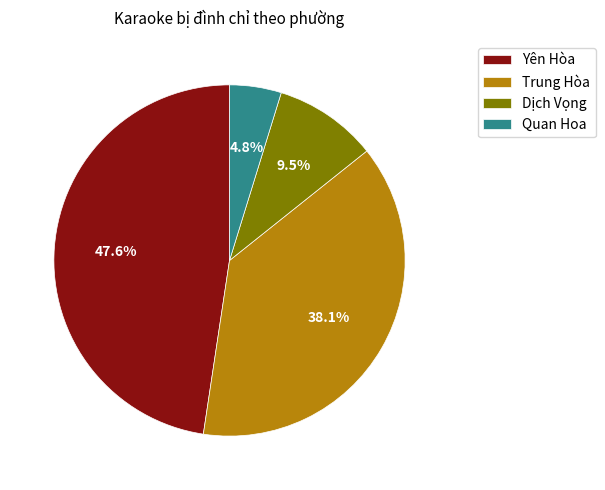

To the nearest percent, what is the average slice percentage?

25%